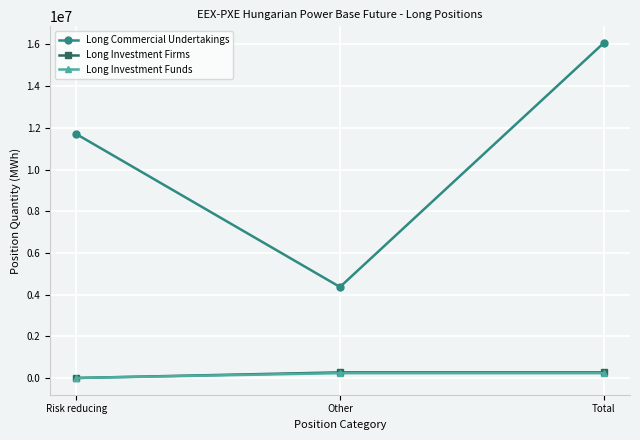

Which series has the largest range (max minus min)?

Long Commercial Undertakings